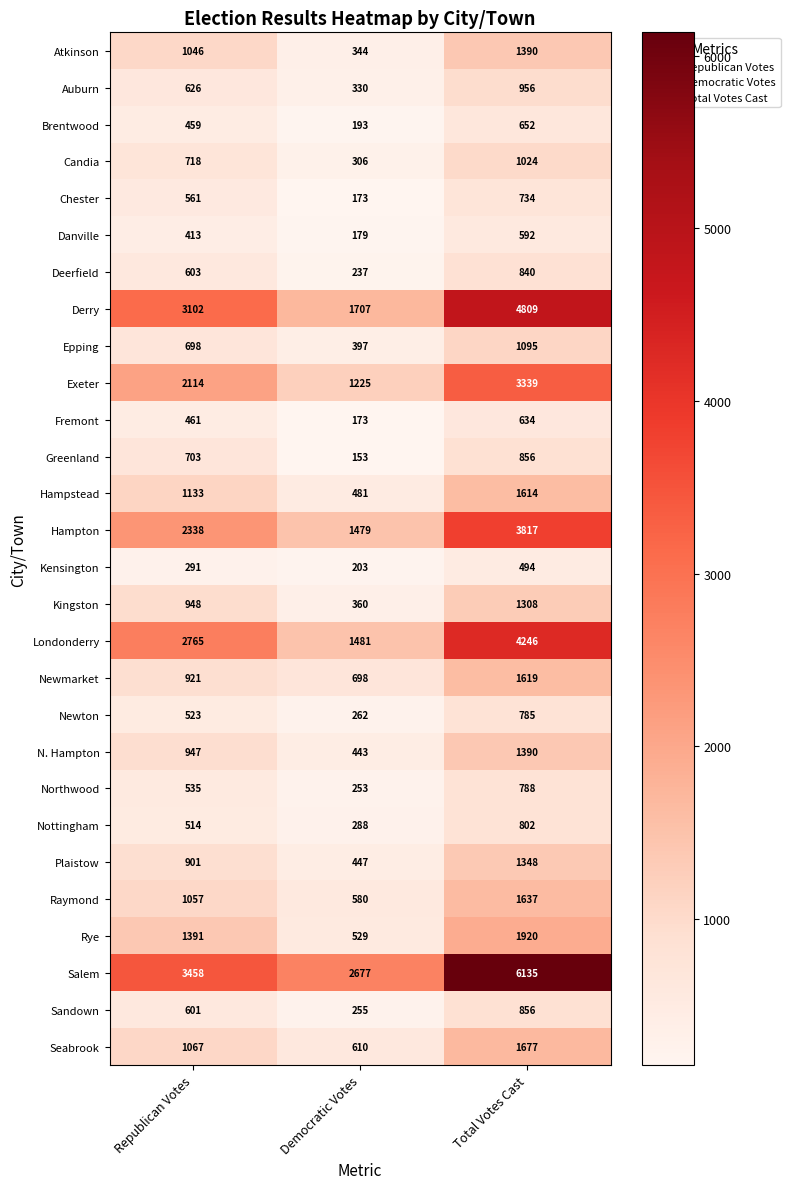

What is the difference between the maximum and minimum values in the N. Hampton series?

947